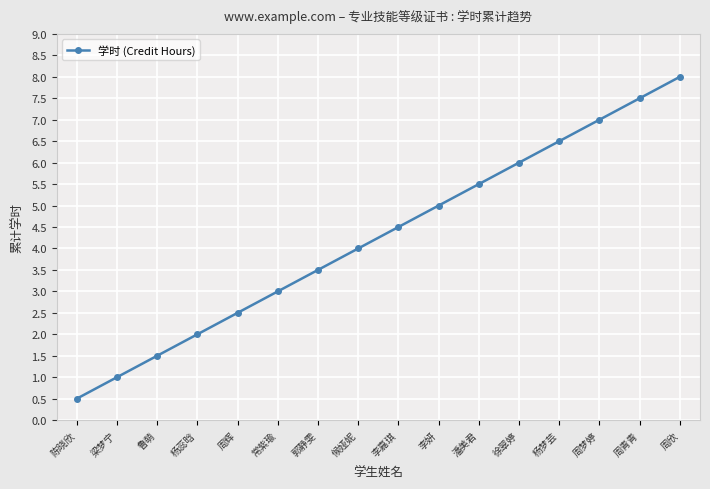

Does the chart have visible grid lines?

Yes